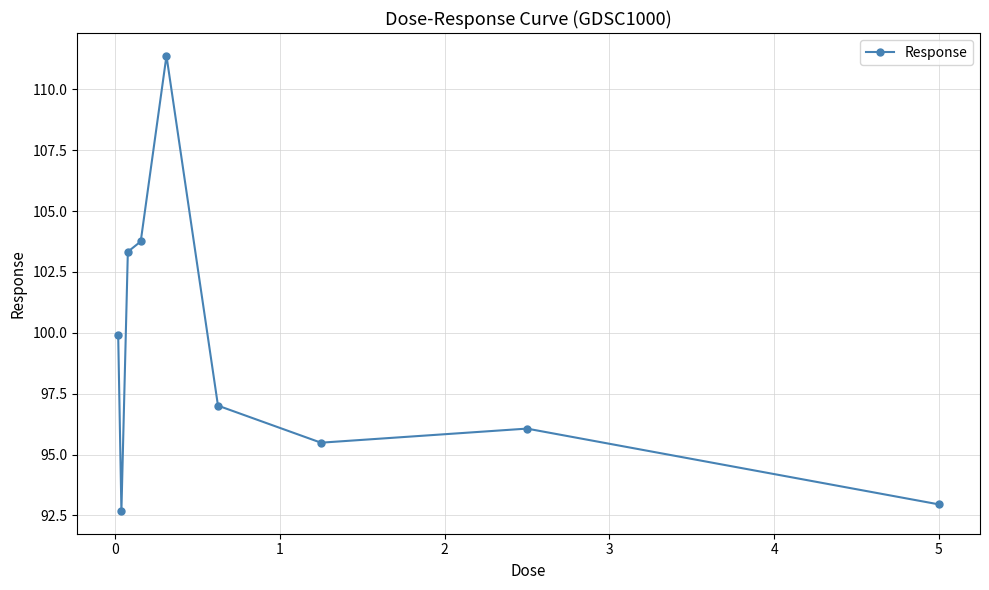

What is the difference between the second highest and minimum values?

11.1